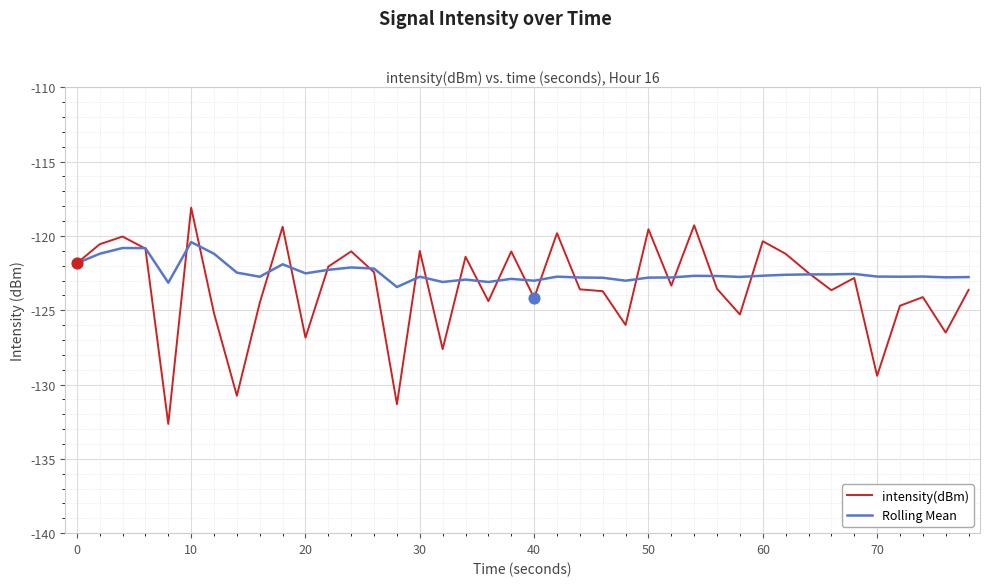

What are all the series names shown in the legend?

intensity(dBm), Rolling Mean